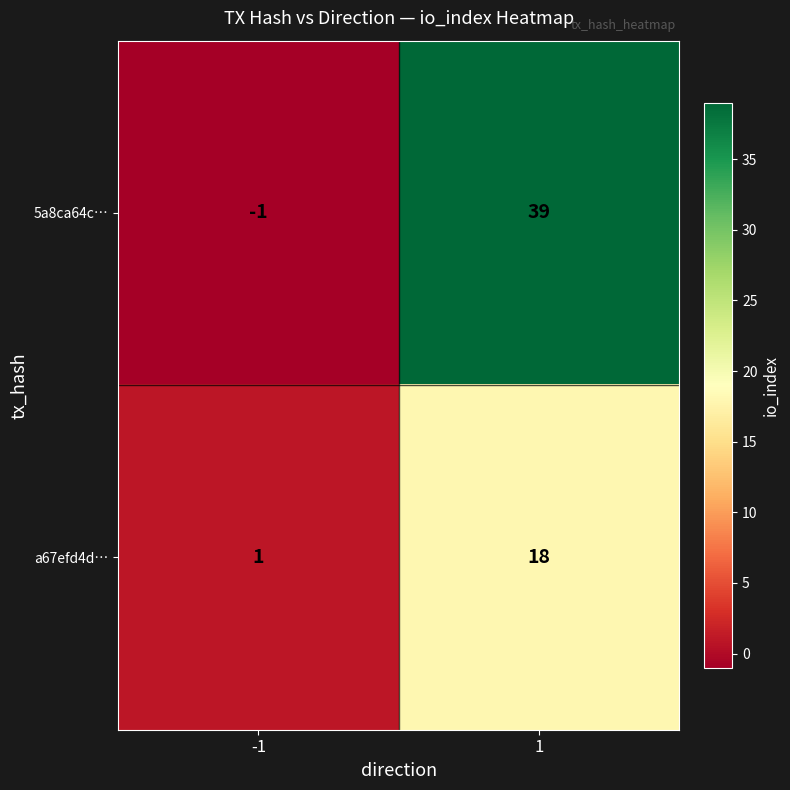

How many distinct data groups are displayed?

2